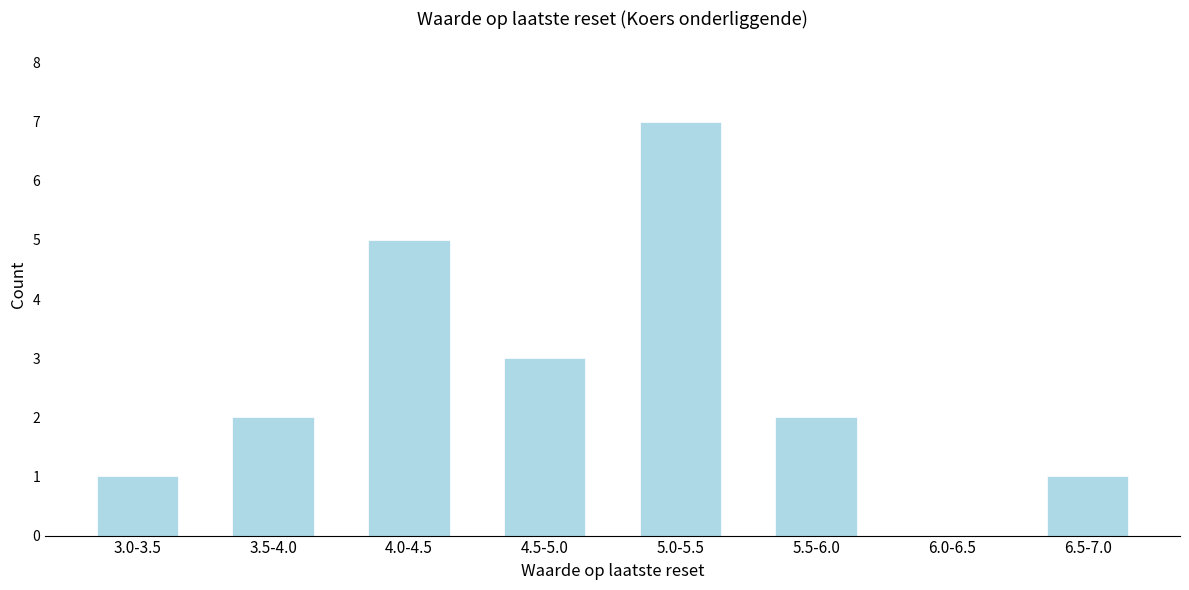

Reading right to left, extract all data points from this chart.

6.5-7.0=1	6.0-6.5=0	5.5-6.0=2	5.0-5.5=7	4.5-5.0=3	4.0-4.5=5	3.5-4.0=2	3.0-3.5=1